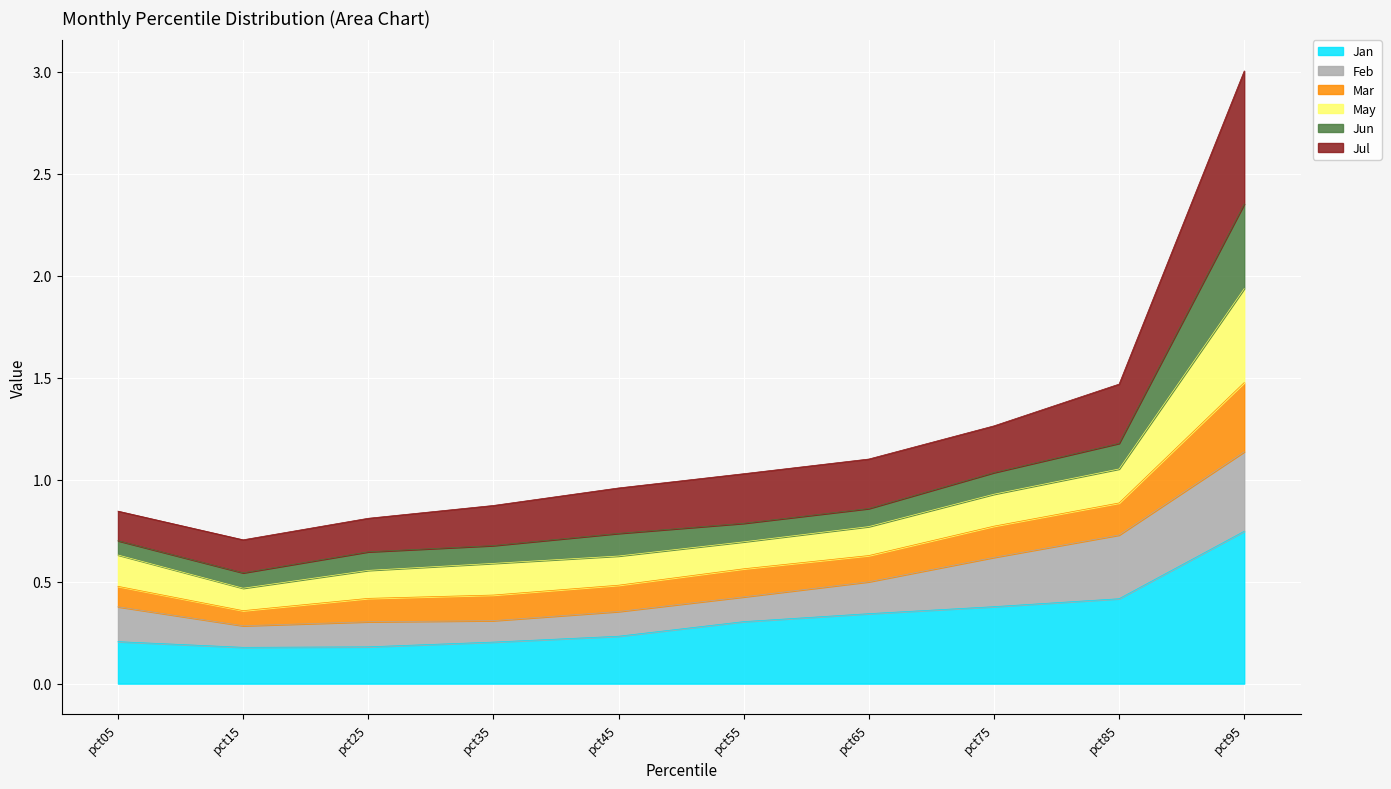

The value of Jan at pct25 is 0.2. True or false?

True